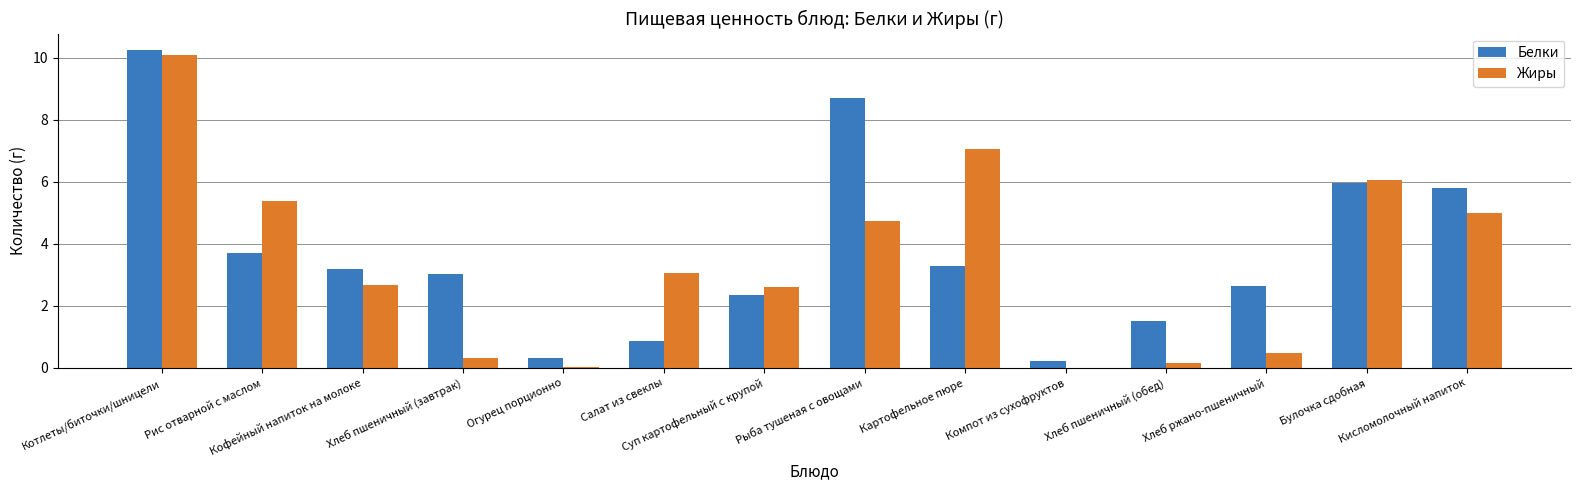

What is the greatest value displayed?

10.3